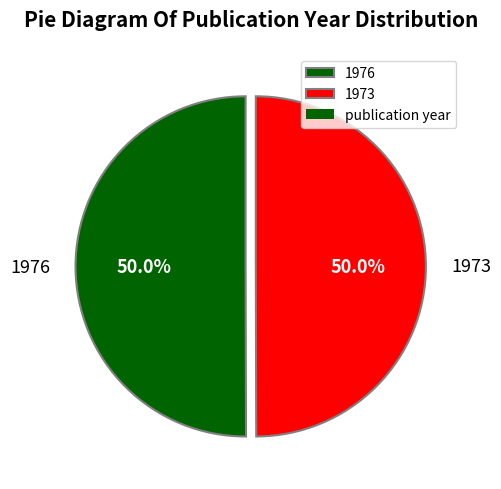

Approximately how many times larger is the value at 1973 compared to 1976?

1.0